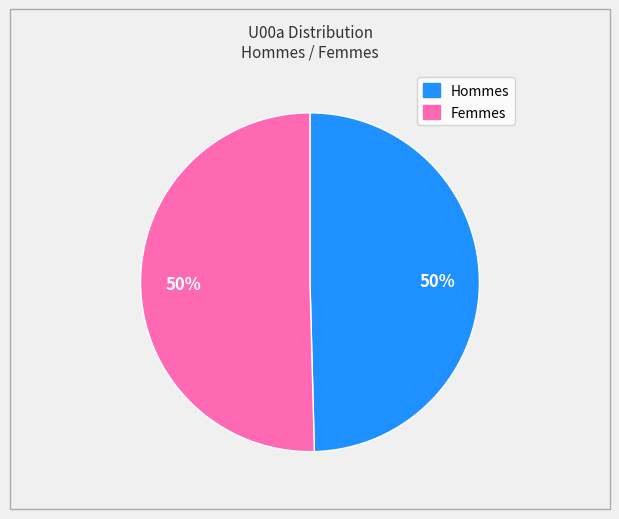

To the nearest percent, what is the combined percentage of Hommes and Femmes?

100%